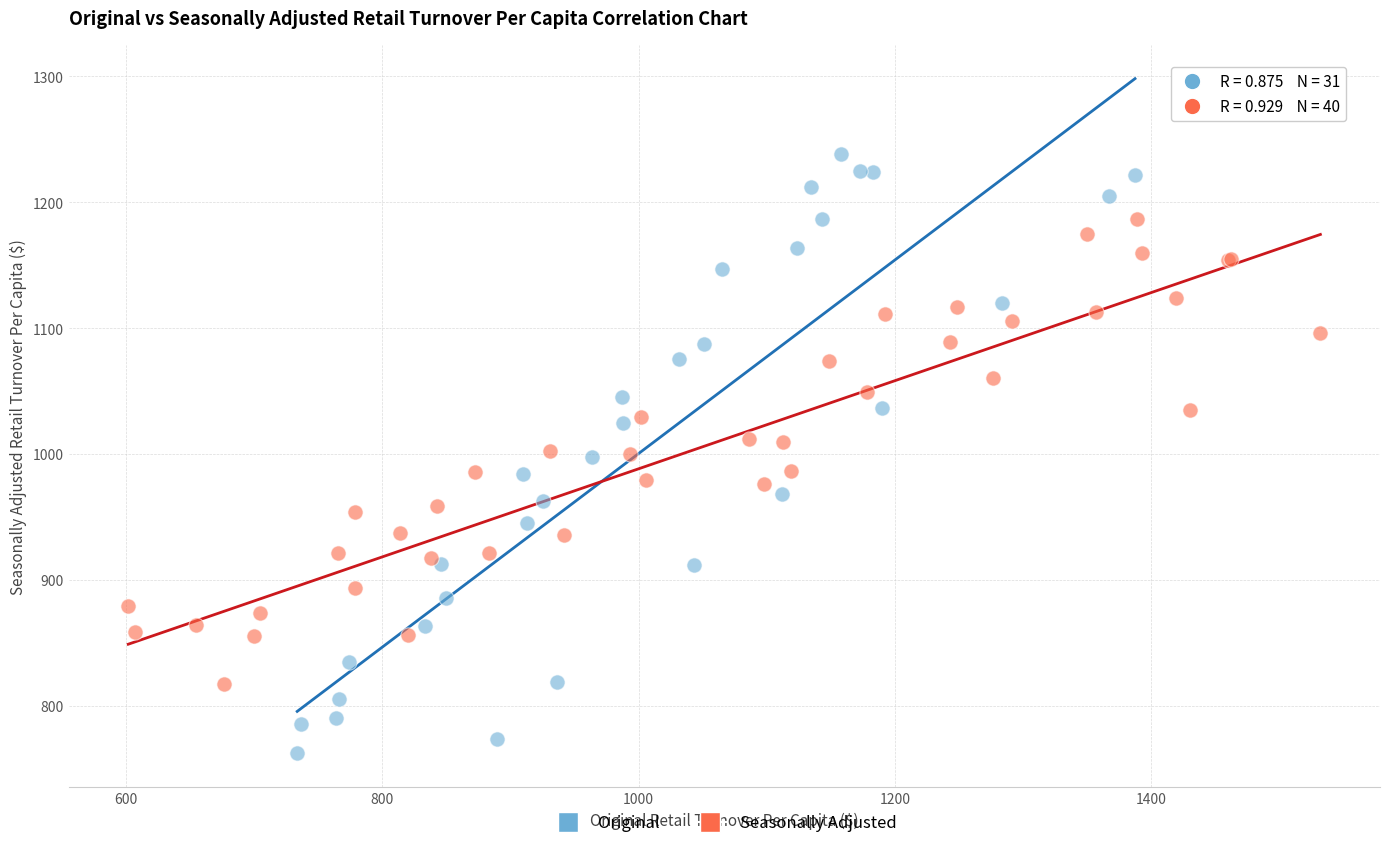

Which series has the largest Y range (max minus min)?

Original